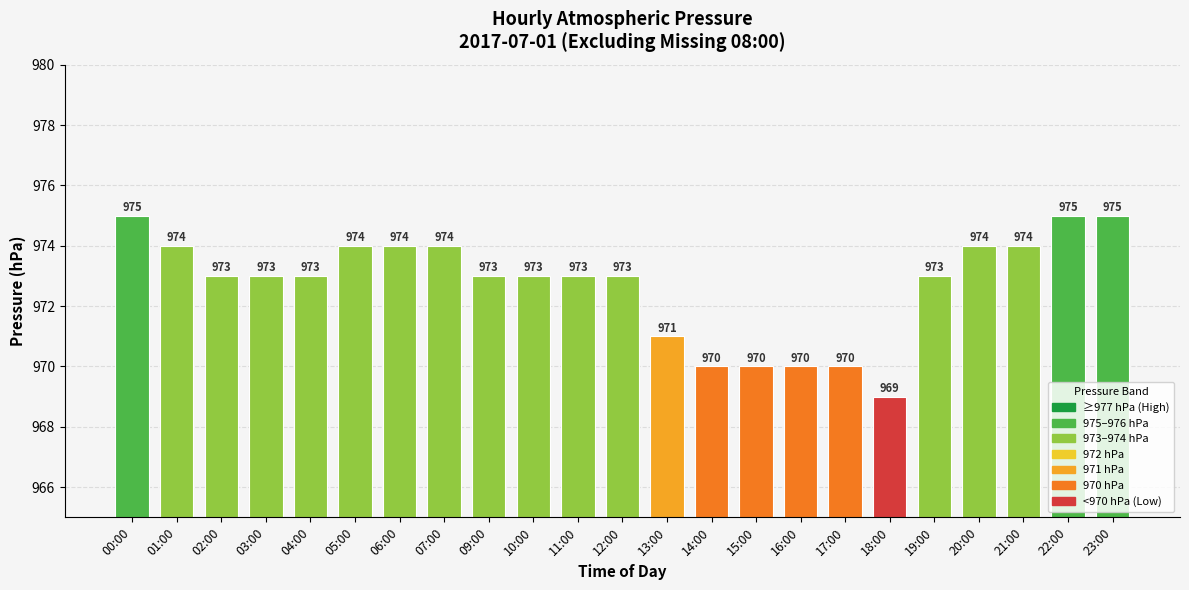

What is the sum of all values?

22373